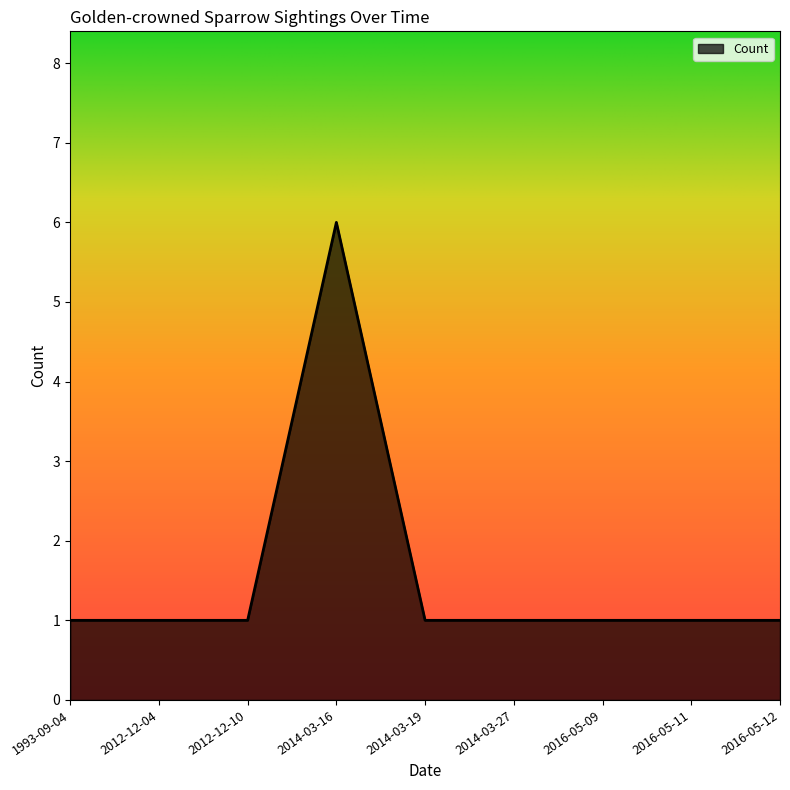

What is the maximum value shown in the chart?

6